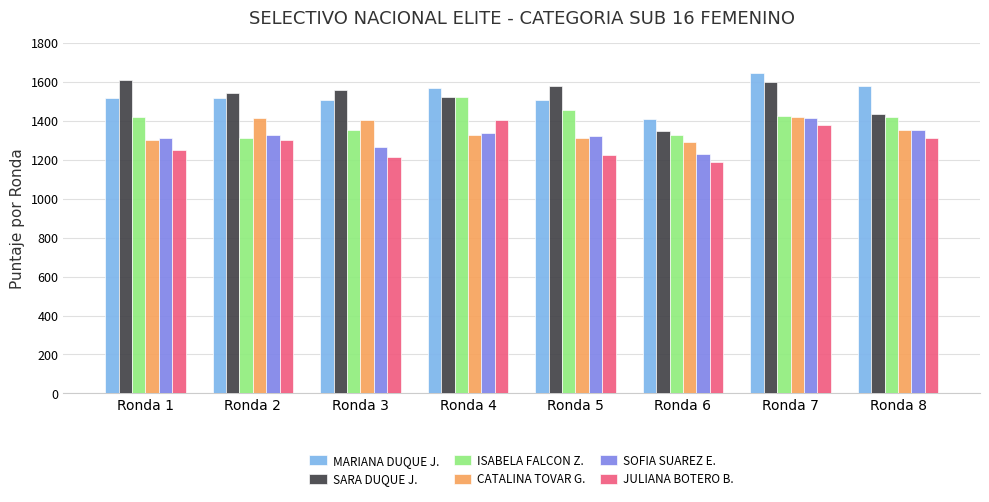

What is the minimum value for JULIANA BOTERO B.?

1188